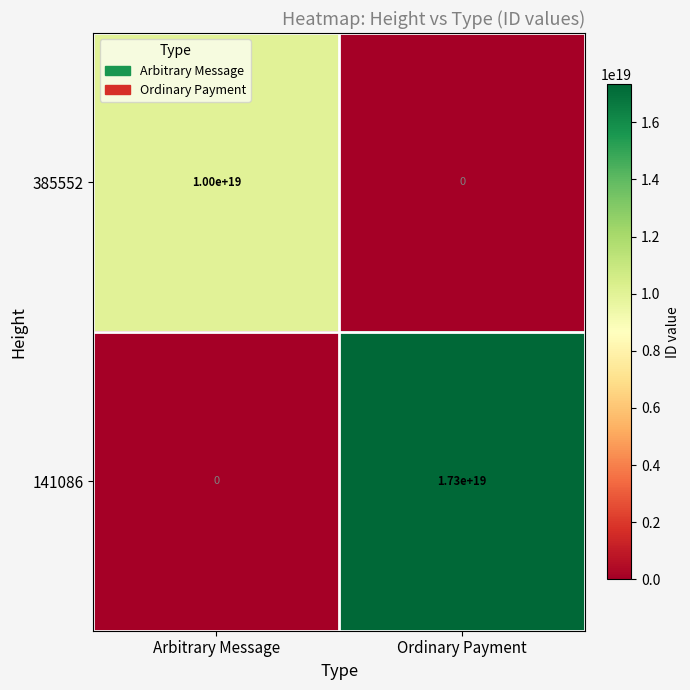

At Arbitrary Message, list the series in order from largest to smallest.

385552, 141086